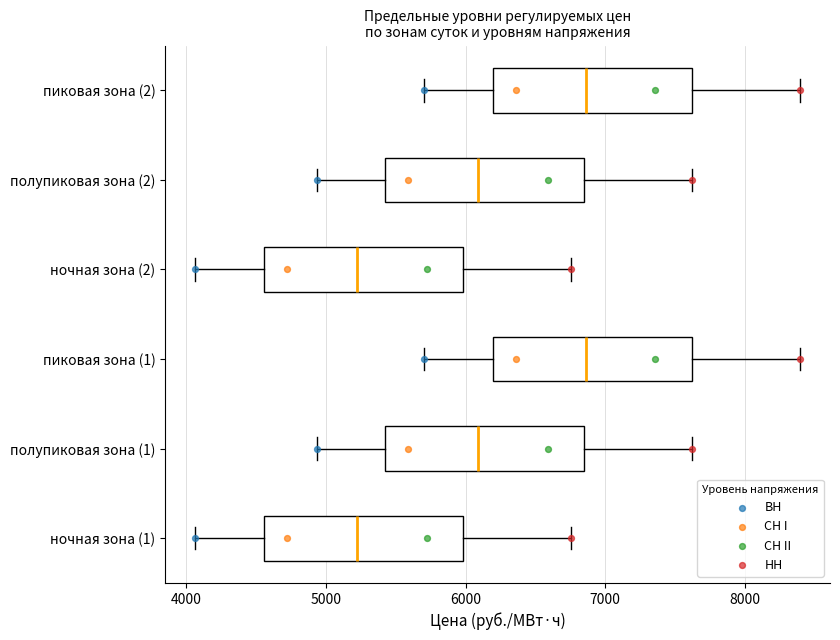

Reading bottom to top, transcribe this box plot: for each box, give where its median line is, the range the box spans, and where its two whiskers end, as read against the x-axis. The values are not printed on the chart, so give them approximately, as read against the axis.

ночная зона (1): median 5200, box 4600 to 6000, whiskers 4100 to 6800
полупиковая зона (1): median 6100, box 5400 to 6800, whiskers 4900 to 7600
пиковая зона (1): median 6900, box 6200 to 7600, whiskers 5700 to 8400
ночная зона (2): median 5200, box 4600 to 6000, whiskers 4100 to 6800
полупиковая зона (2): median 6100, box 5400 to 6800, whiskers 4900 to 7600
пиковая зона (2): median 6900, box 6200 to 7600, whiskers 5700 to 8400